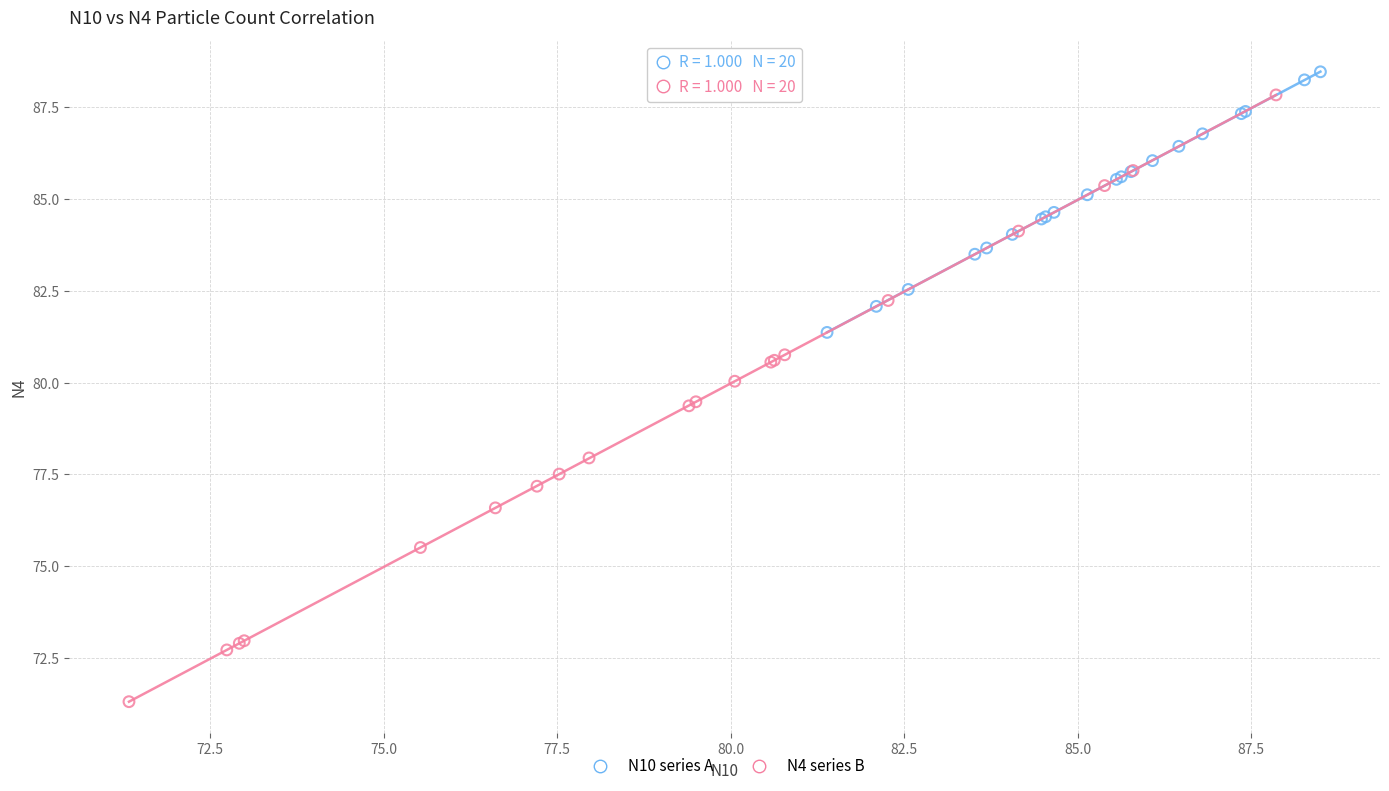

Which series has the largest Y range (max minus min)?

N4 series B